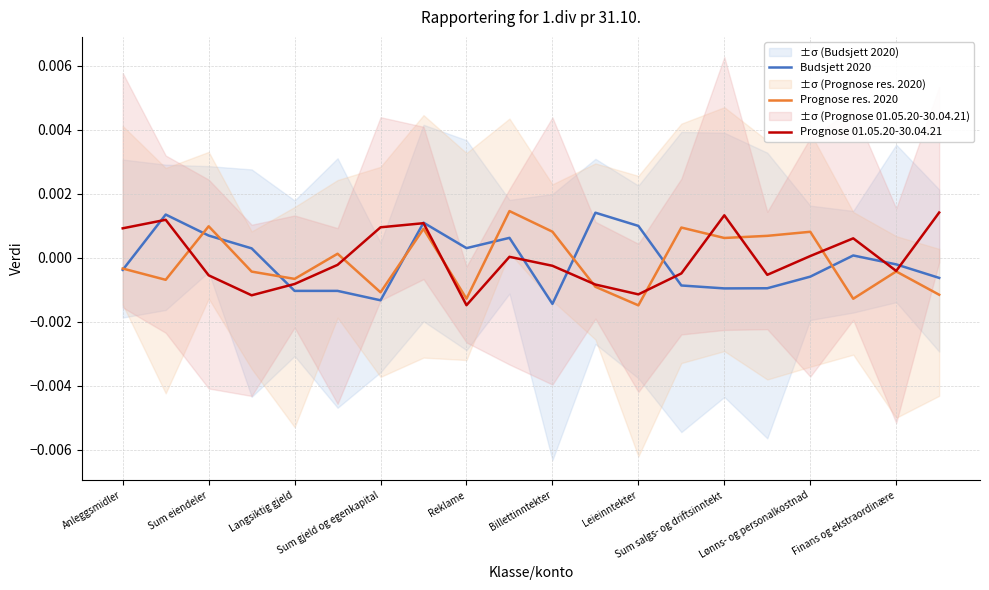

How many values in Budsjett 2020 are below zero?

11